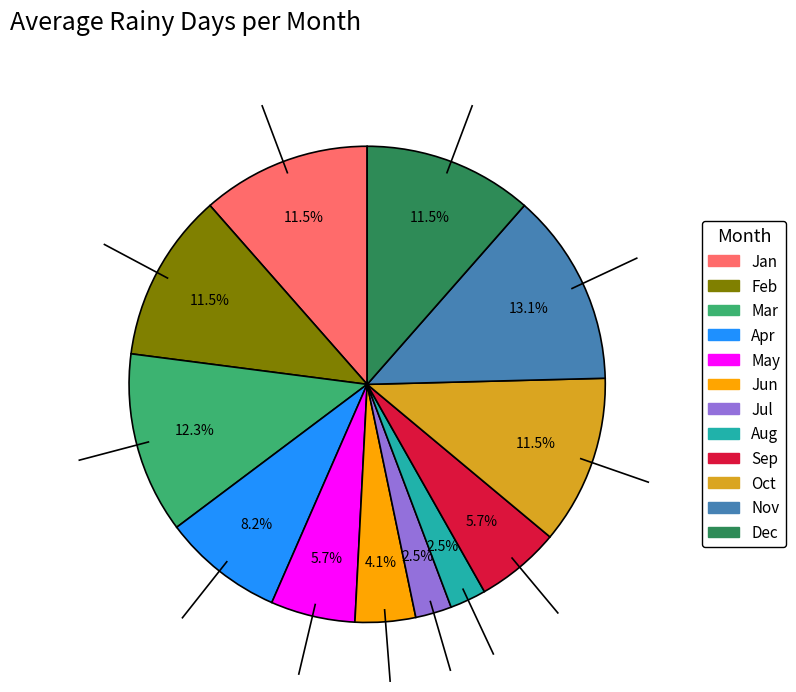

Which has a higher value, Apr or Dec?

Dec